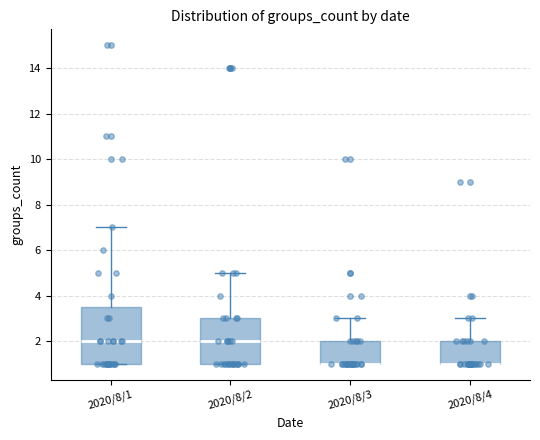

Reading left to right, transcribe this box plot: for each box, give where its median line is, the range the box spans, and where its two whiskers end, as read against the y-axis. The values are not printed on the chart, so give them approximately, as read against the axis.

2020/8/1: median 2.0, box 1.0 to 3.6, whiskers 1.0 to 7.0
2020/8/2: median 2.0, box 1.0 to 3.0, whiskers 1.0 to 5.0
2020/8/3: median 1.0 (drawn on the box's lower edge), box 1.0 to 2.0, whiskers 1.0 to 3.0
2020/8/4: median 1.0 (drawn on the box's lower edge), box 1.0 to 2.0, whiskers 1.0 to 3.0